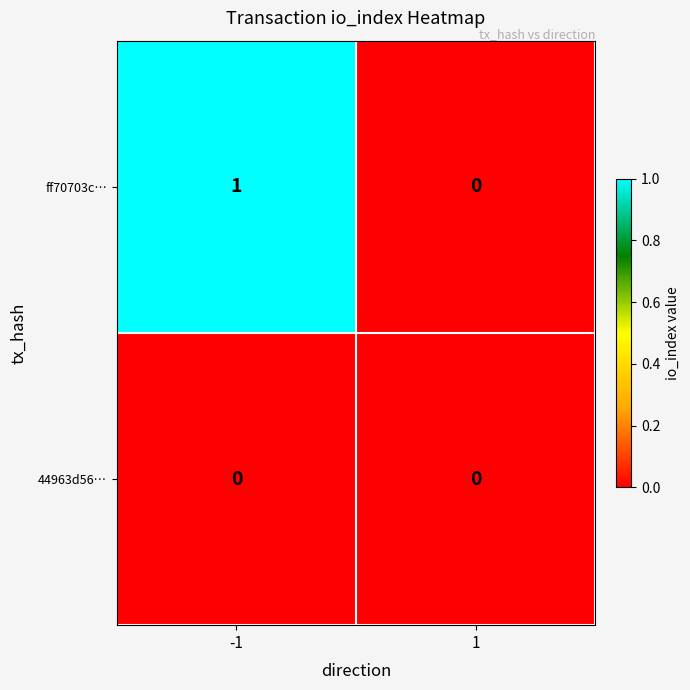

How many data points does each series have?

2